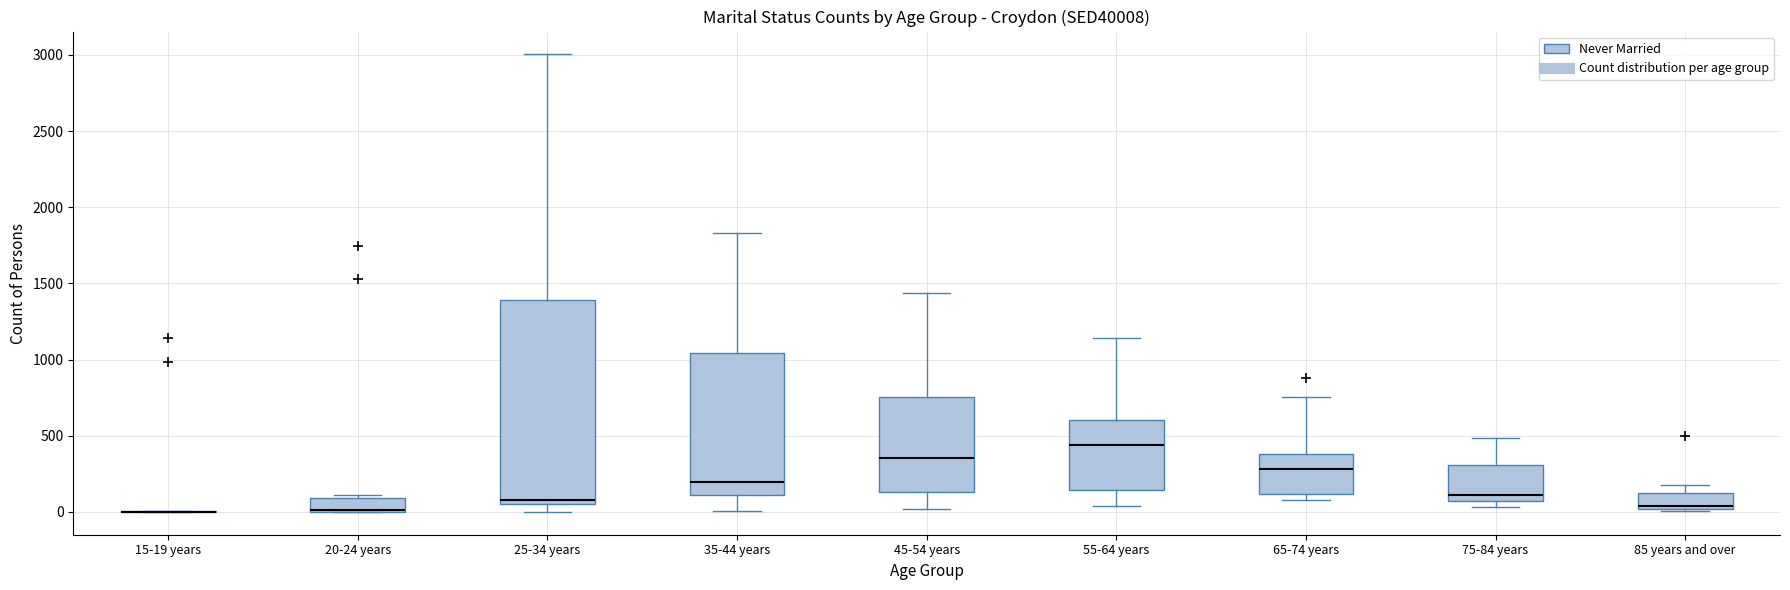

Reading left to right, transcribe this box plot: for each box, give where its median line is, the range the box spans, and where its two whiskers end, as read against the y-axis. The values are not printed on the chart, so give them approximately, as read against the axis.

15-19 years: box collapsed to a line at 0, whiskers 0 to 0
20-24 years: median 0 (drawn on the box's lower edge), box 0 to 100, whiskers 0 to 100 (just above the box's upper edge)
25-34 years: median 100, box 50 to 1400, whiskers 0 to 3000
35-44 years: median 200, box 100 to 1050, whiskers 0 to 1850
45-54 years: median 350, box 150 to 750, whiskers 0 to 1450
55-64 years: median 450, box 150 to 600, whiskers 50 to 1150
65-74 years: median 300, box 100 to 400, whiskers 100 (just below the box's lower edge) to 750
75-84 years: median 100, box 50 to 300, whiskers 50 (just below the box's lower edge) to 500
85 years and over: median 50, box 0 to 100, whiskers 0 to 200